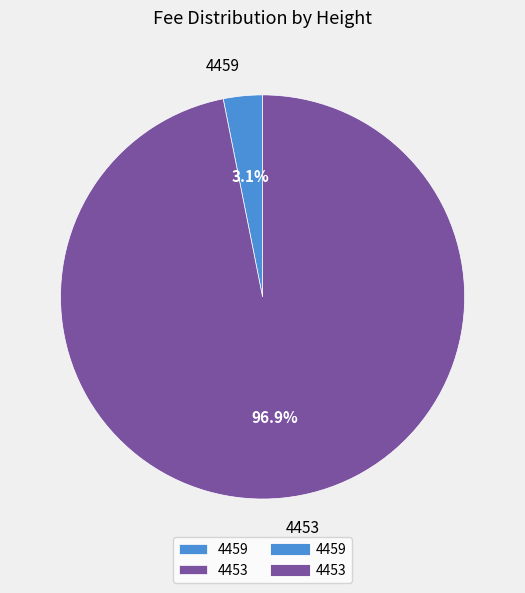

To the nearest percent, what portion does 4453 represent?

97%